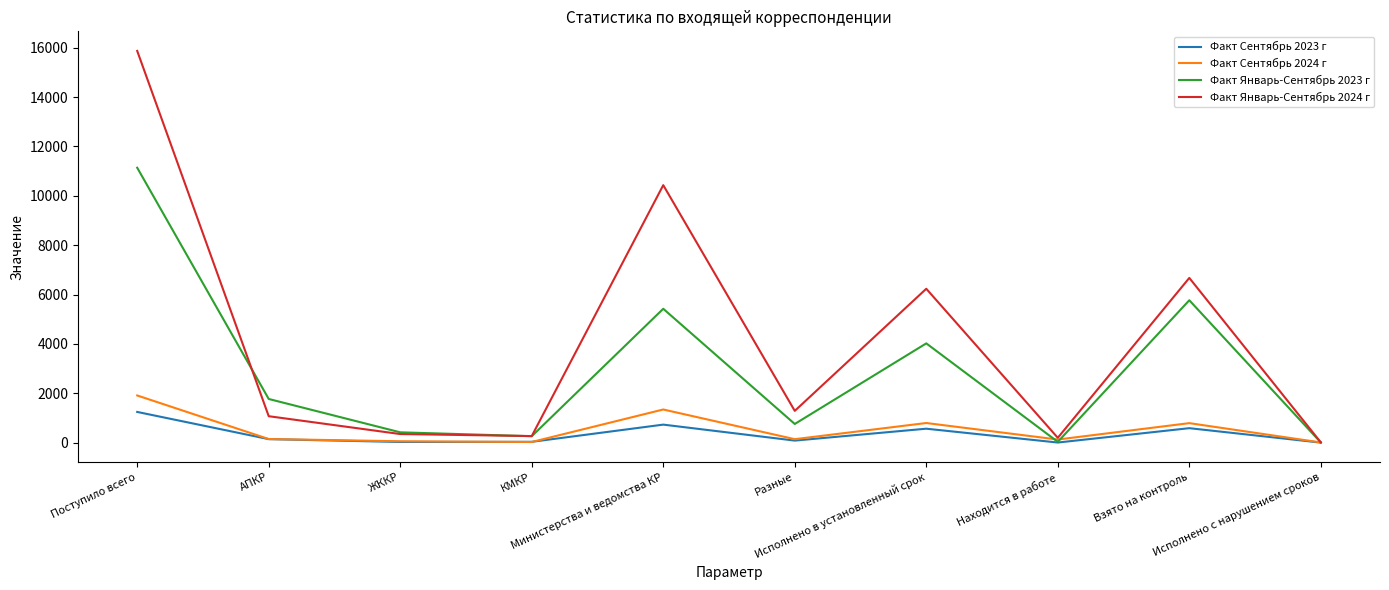

What is the minimum value shown in the chart?

1